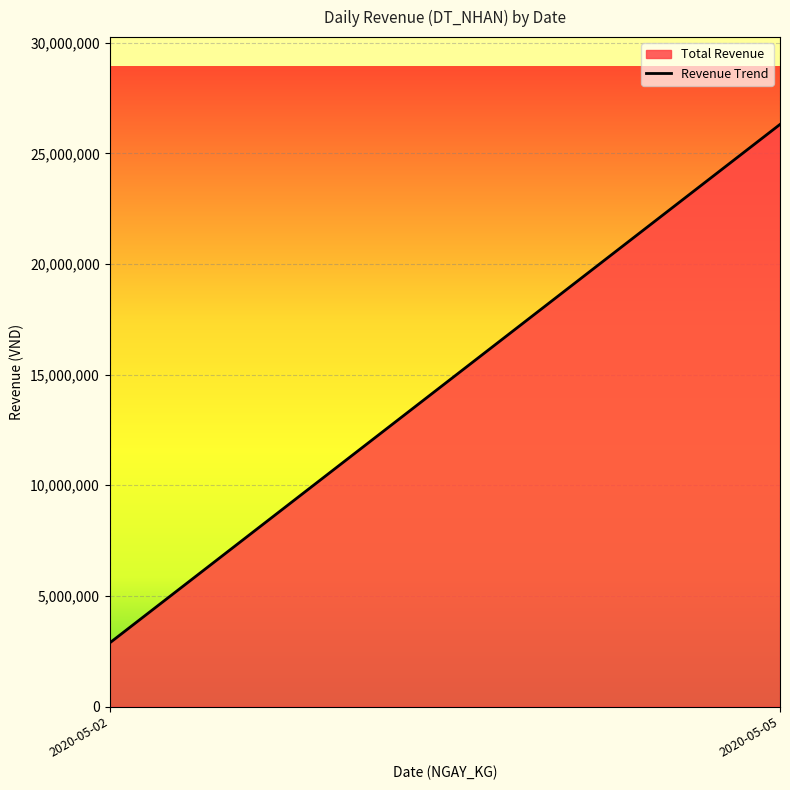

List the labels in order of value, smallest first.

2020-05-02, 2020-05-05